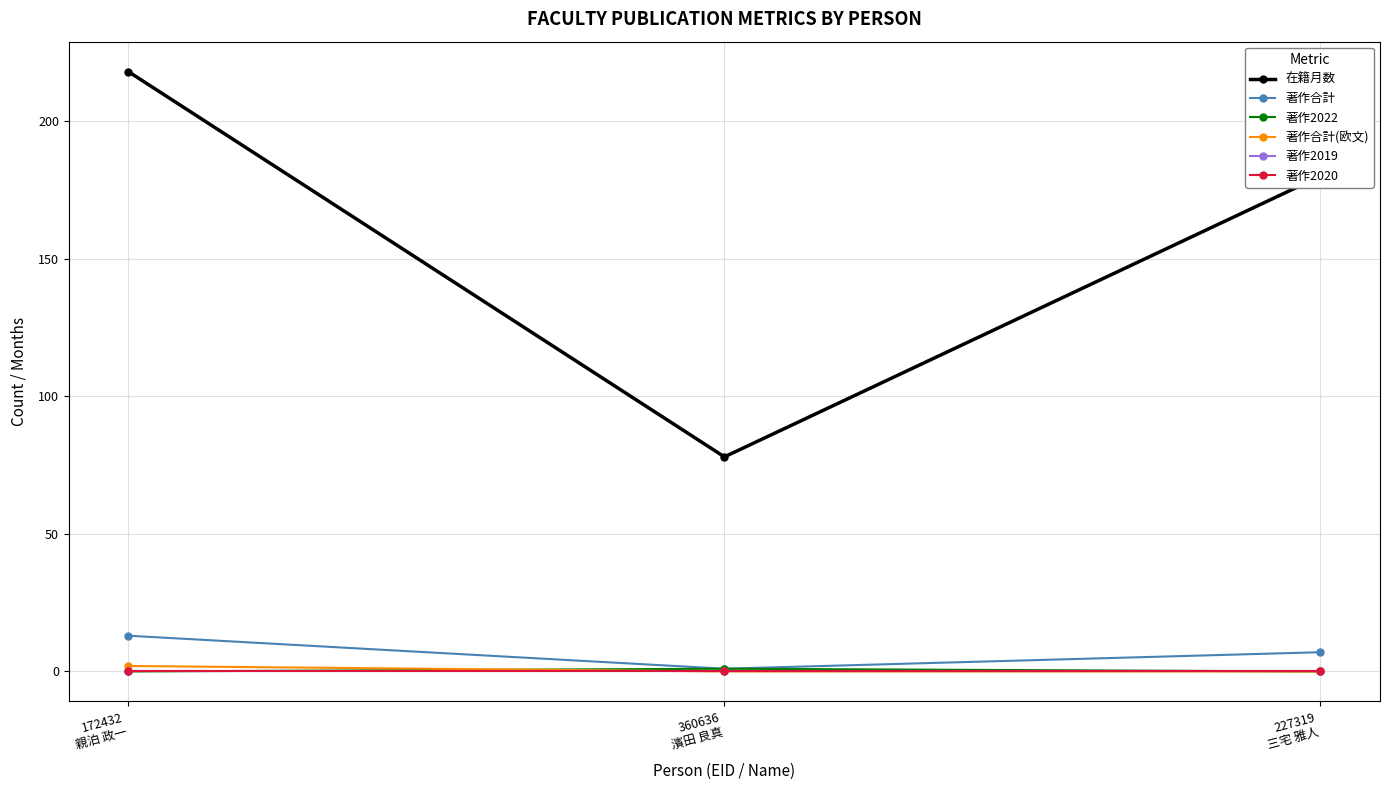

What is the difference between the maximum and second lowest values in the 著作合計 series?

6